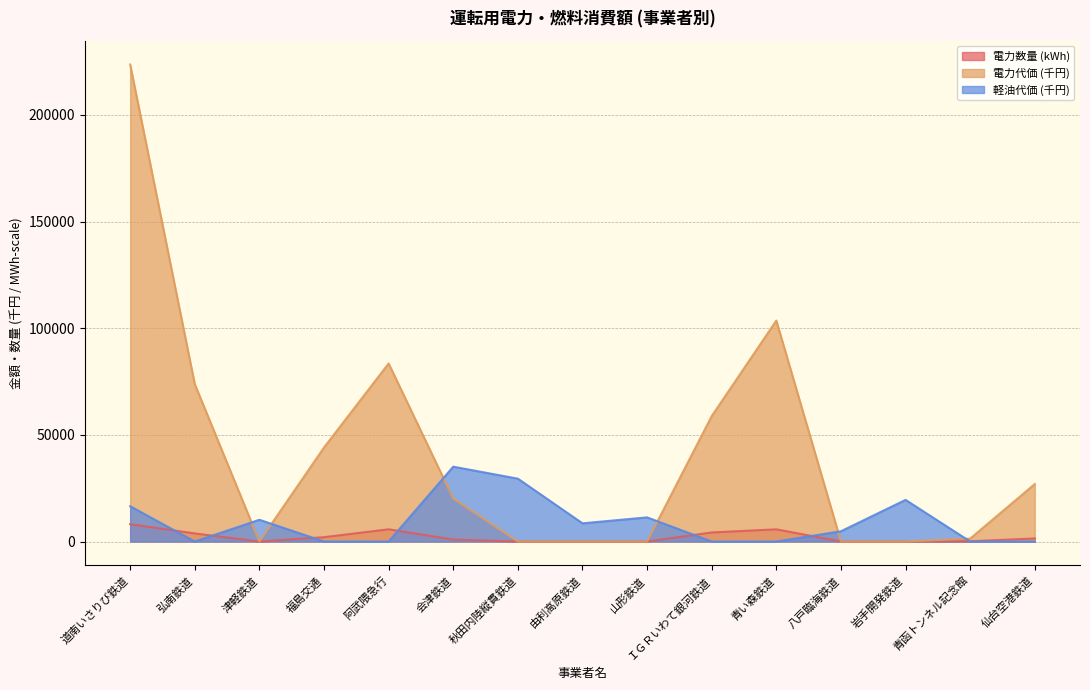

At how many categories does at least one series exceed 100797?

2